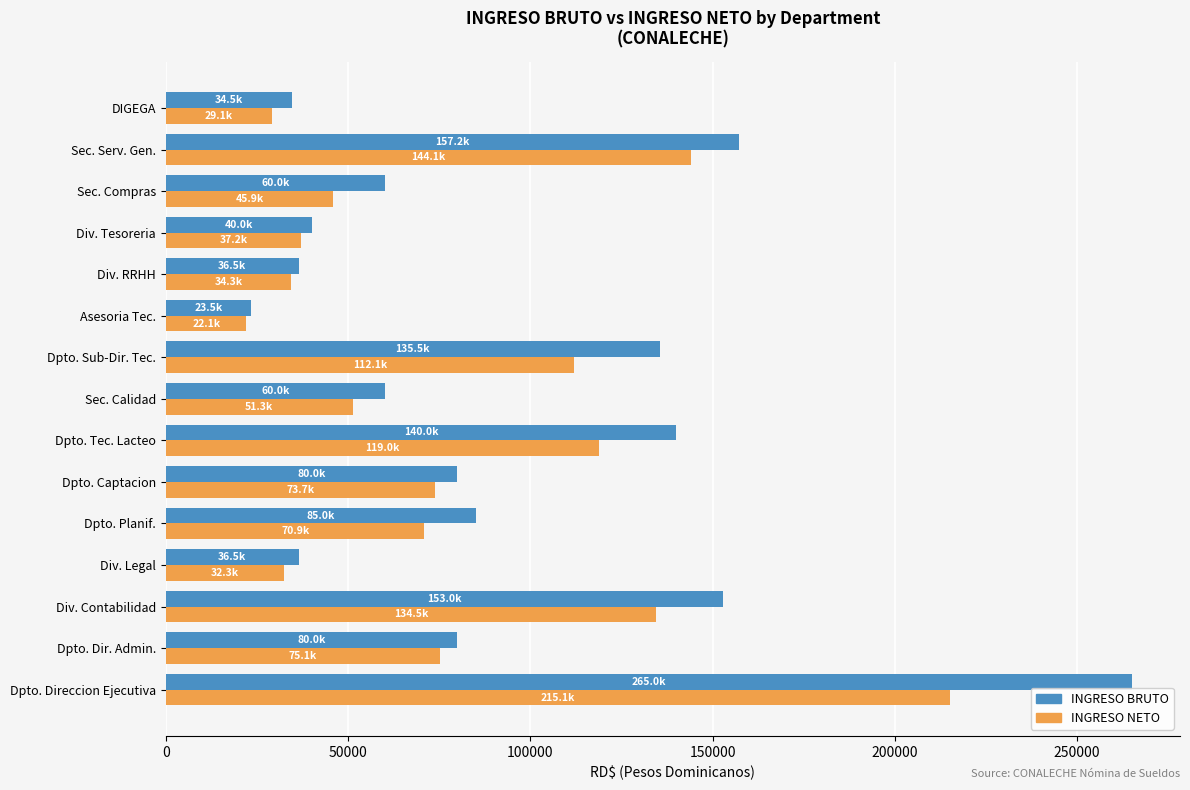

What is the average value of the INGRESO NETO series?

79780.2